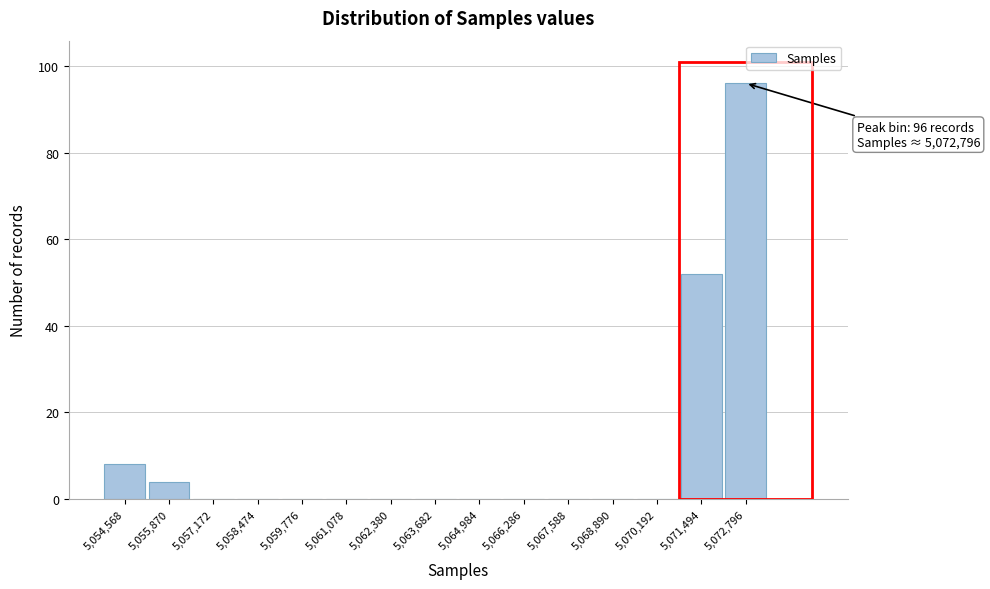

Over which range of the x-axis is the bar tallest?

5072200 to 5073400